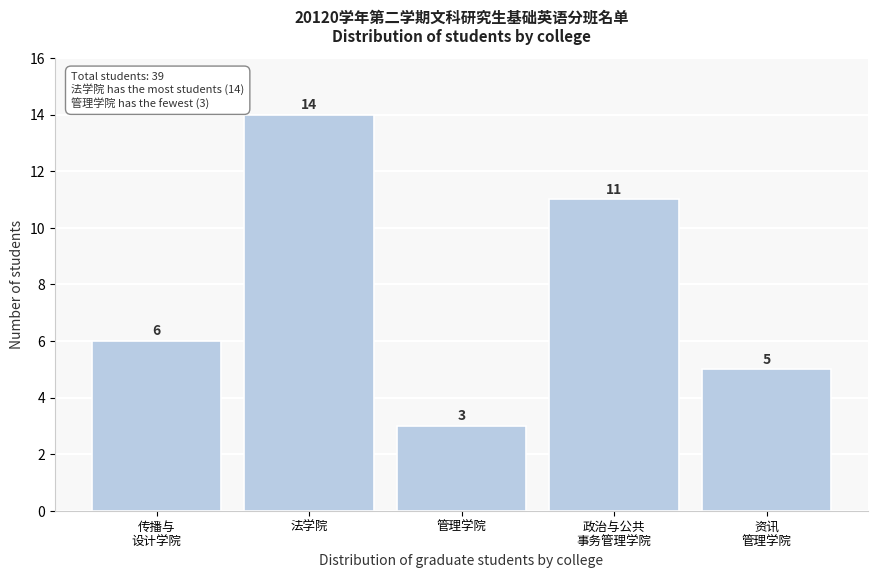

Reading right to left, extract all data points from this chart.

5	11	3	14	6